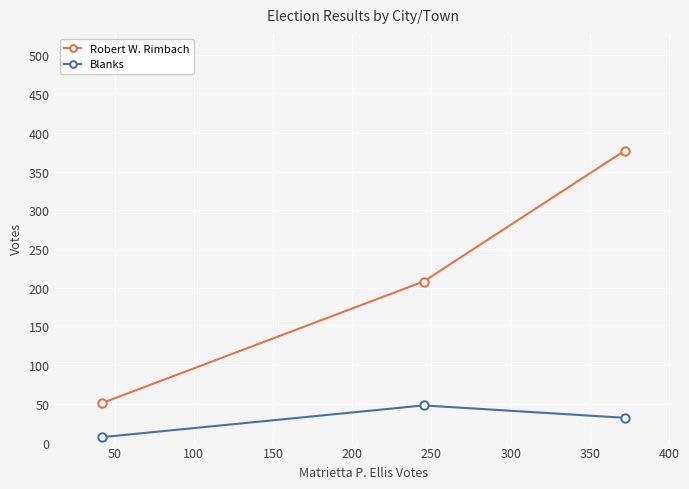

Which series has the largest total across all categories?

Robert W. Rimbach